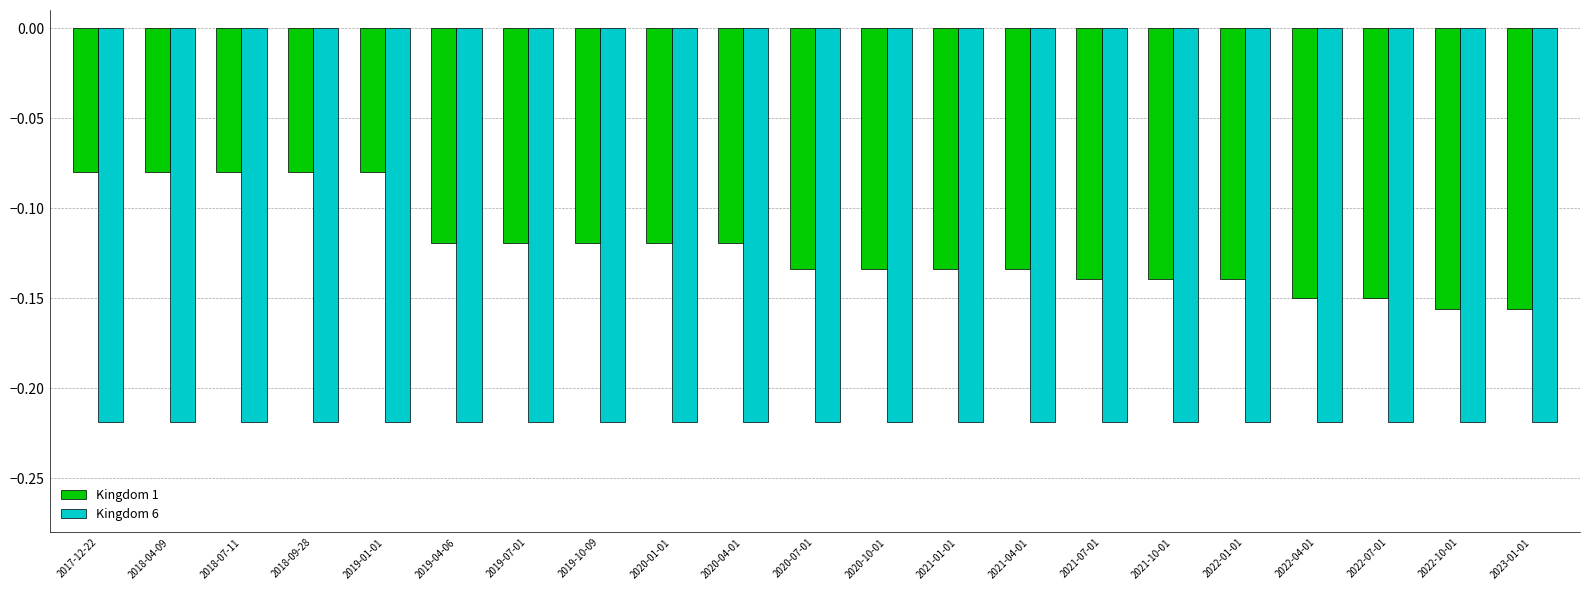

What is the difference between the maximum and minimum values in the Kingdom 1 series?

0.1